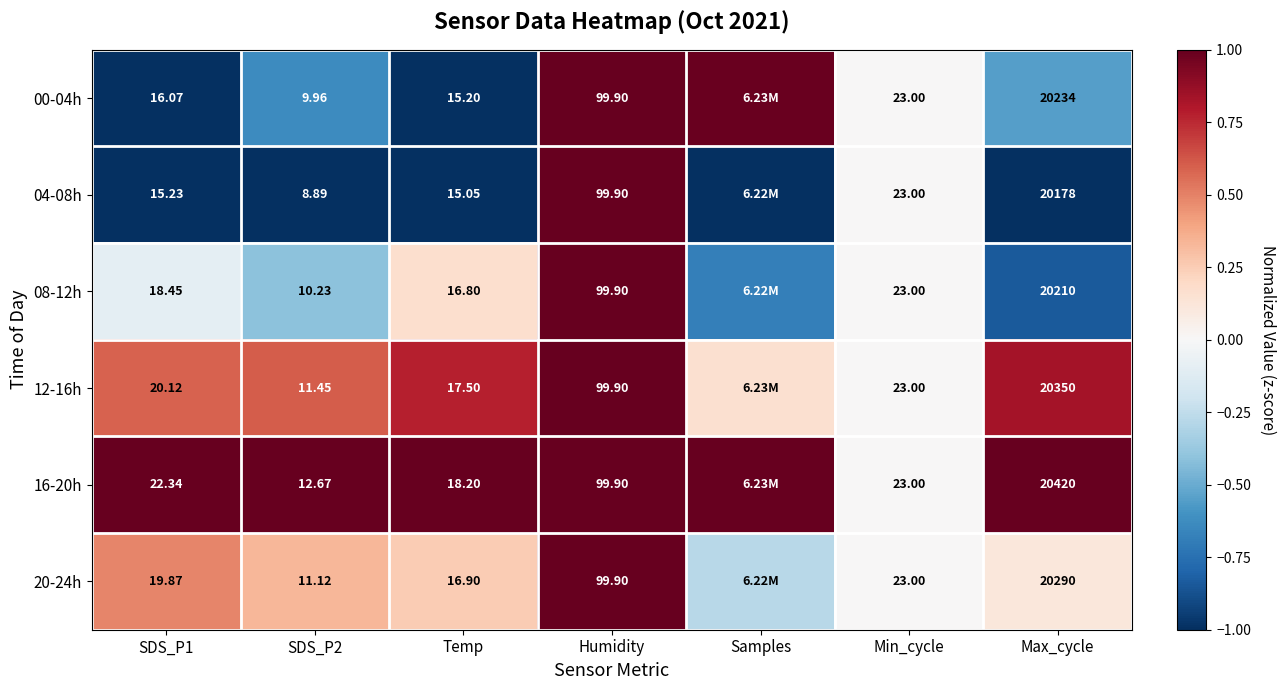

What is the sum of all 00-04h values?

-1.2